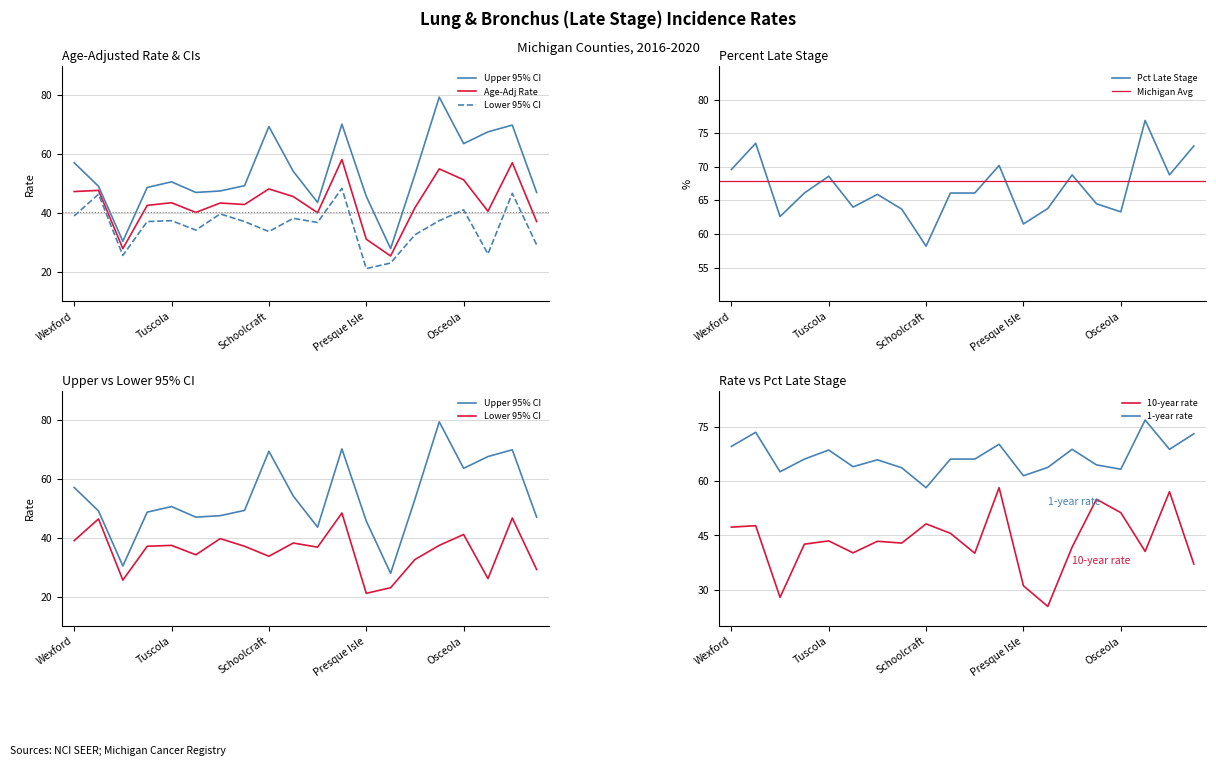

Reading right to left, transcribe all the data shown in this chart.

Age-Adj Rate: Oceana=37.1	Ogemaw=57.1	Ontonagon=40.6	Osceola=51.3	Oscoda=55.0	Otsego=41.8	Ottawa=25.4	Presque Isle=31.1	Roscommon=58.2	Saginaw=40.1	Sanilac=45.6	Schoolcraft=48.2	Shiawassee=42.9	St. Clair=43.4	St. Joseph=40.2	Tuscola=43.5	Van Buren=42.6	Washtenaw=27.9	Wayne=47.7	Wexford=47.3
Upper 95% CI: Oceana=47.0	Ogemaw=69.9	Ontonagon=67.6	Osceola=63.6	Oscoda=79.4	Otsego=53.1	Ottawa=27.9	Presque Isle=45.7	Roscommon=70.2	Saginaw=43.6	Sanilac=54.2	Schoolcraft=69.4	Shiawassee=49.3	St. Clair=47.5	St. Joseph=47.0	Tuscola=50.6	Van Buren=48.7	Washtenaw=30.4	Wayne=49.1	Wexford=57.1
Lower 95% CI: Oceana=29.2	Ogemaw=46.7	Ontonagon=26.1	Osceola=41.1	Oscoda=37.4	Otsego=32.6	Ottawa=23.0	Presque Isle=21.1	Roscommon=48.4	Saginaw=36.8	Sanilac=38.2	Schoolcraft=33.7	Shiawassee=37.1	St. Clair=39.7	St. Joseph=34.2	Tuscola=37.4	Van Buren=37.1	Washtenaw=25.6	Wayne=46.4	Wexford=39.0
Pct Late Stage: Oceana=73.1	Ogemaw=68.8	Ontonagon=76.9	Osceola=63.3	Oscoda=64.5	Otsego=68.8	Ottawa=63.8	Presque Isle=61.5	Roscommon=70.2	Saginaw=66.1	Sanilac=66.1	Schoolcraft=58.2	Shiawassee=63.7	St. Clair=65.9	St. Joseph=64.0	Tuscola=68.6	Van Buren=66.1	Washtenaw=62.6	Wayne=73.5	Wexford=69.6